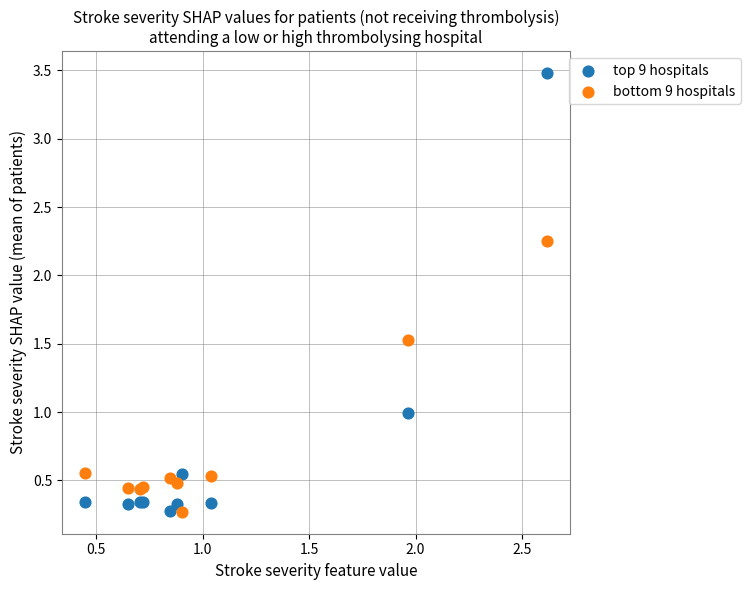

Which series reaches the maximum Y coordinate?

top 9 hospitals